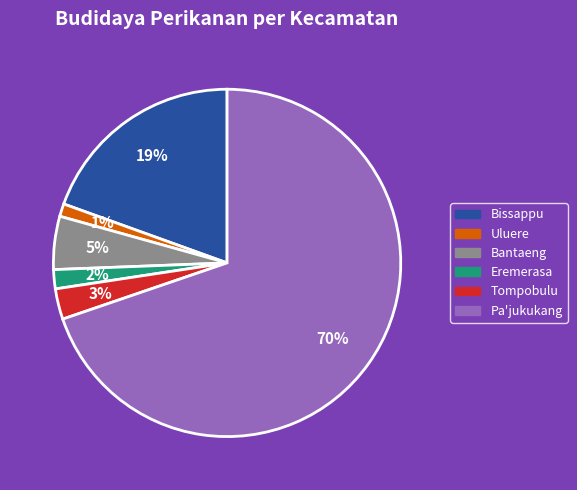

Combined, do Pa'jukukang and Uluere account for over 50%?

Yes